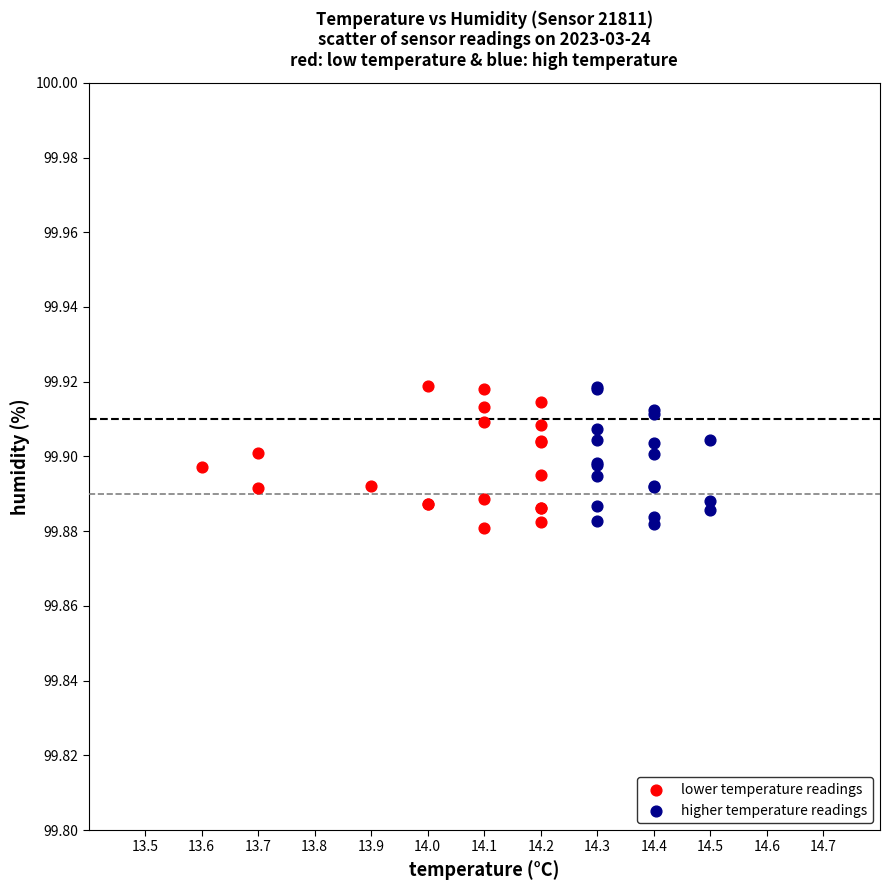

What are all the series names shown in the legend?

lower temperature readings, higher temperature readings